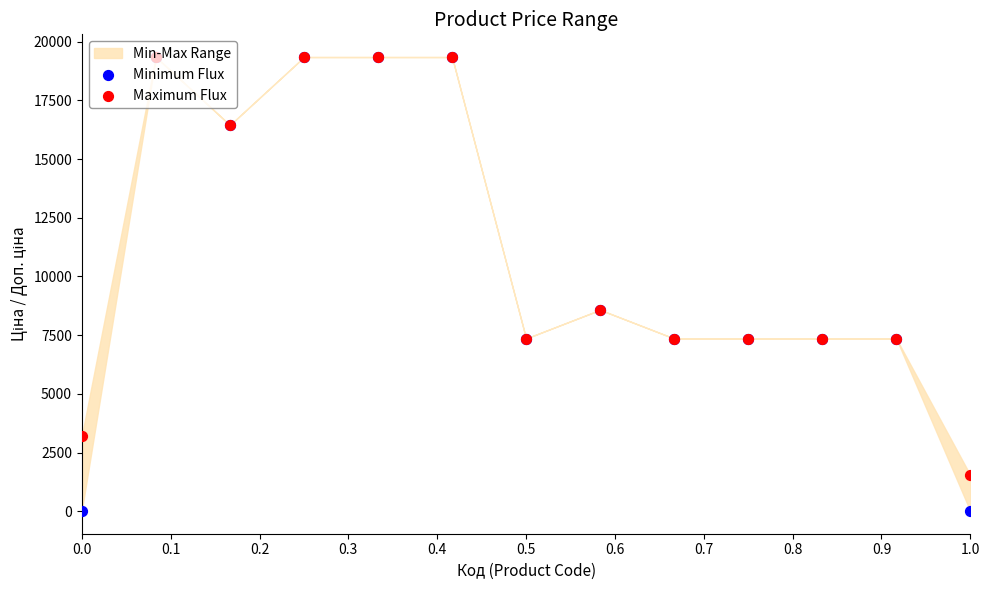

Which series reaches the minimum Y coordinate?

Minimum Flux